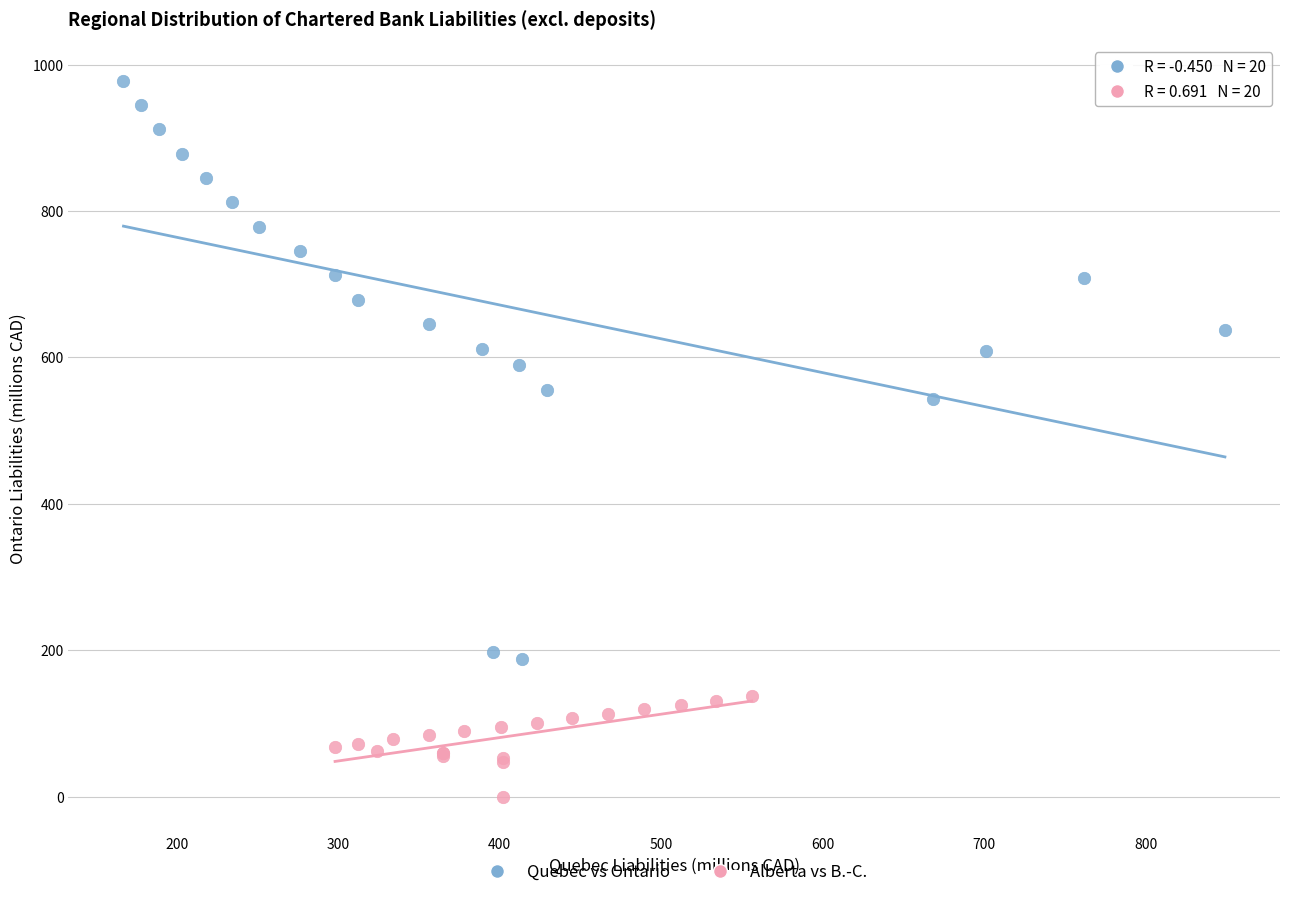

Which series reaches the minimum Y coordinate?

Alberta vs B.-C.